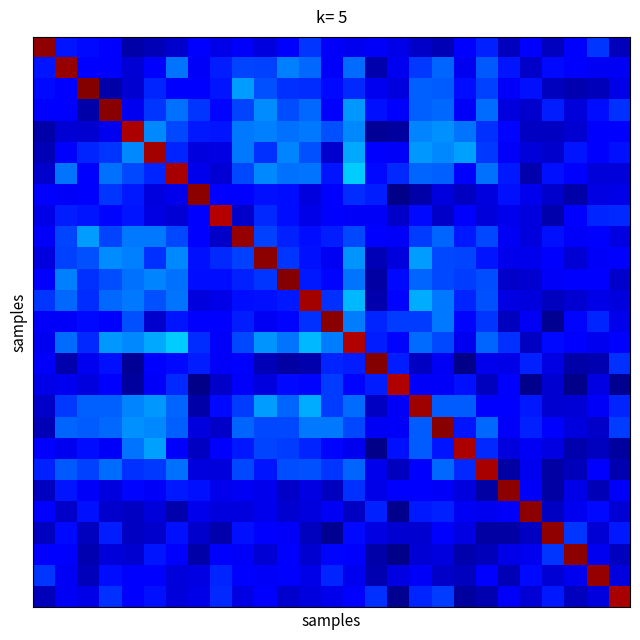

What is the minimum value shown in the chart?

0.1